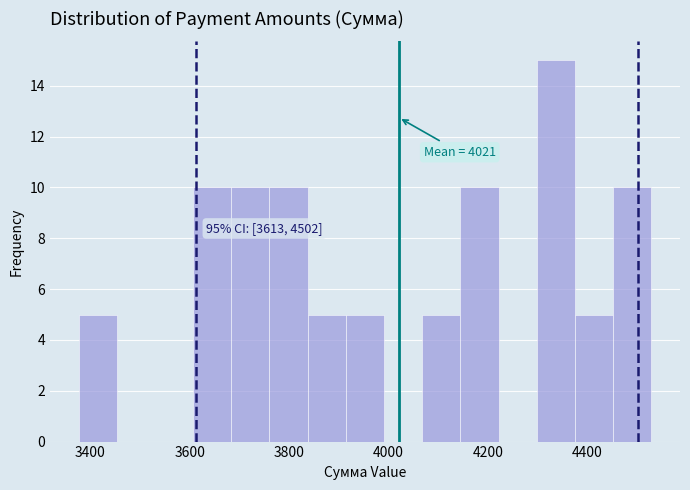

Around what value on the x-axis is the tallest bar? Give the approximate position of its centre, as read against the axis.

4340